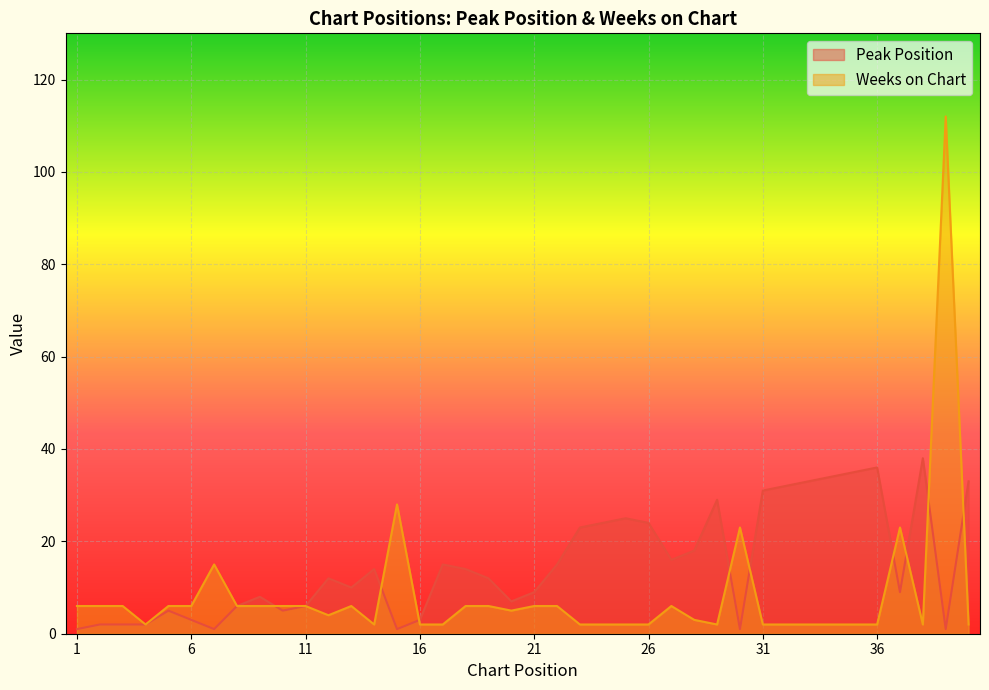

Read the Weeks on Chart value at 9, to the nearest 5.

5